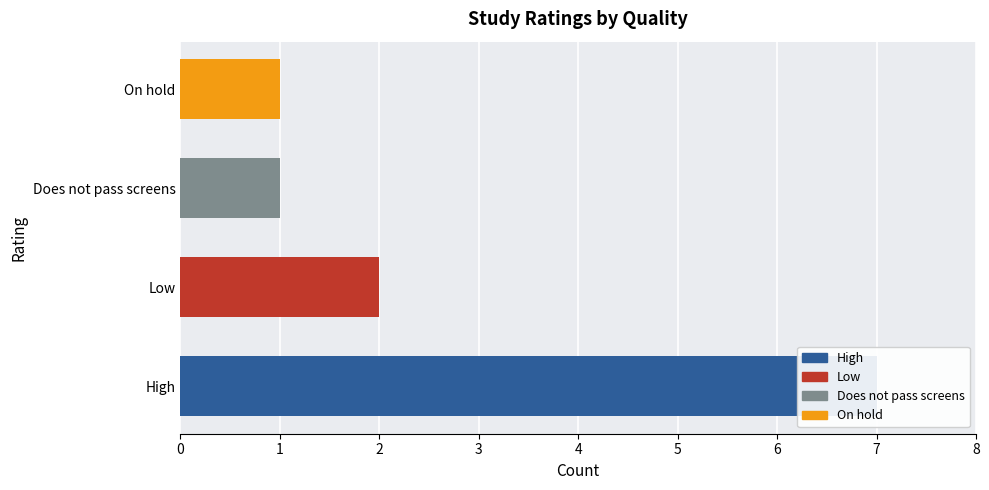

List the labels in order of value, smallest first.

Does not pass screens, On hold, Low, High